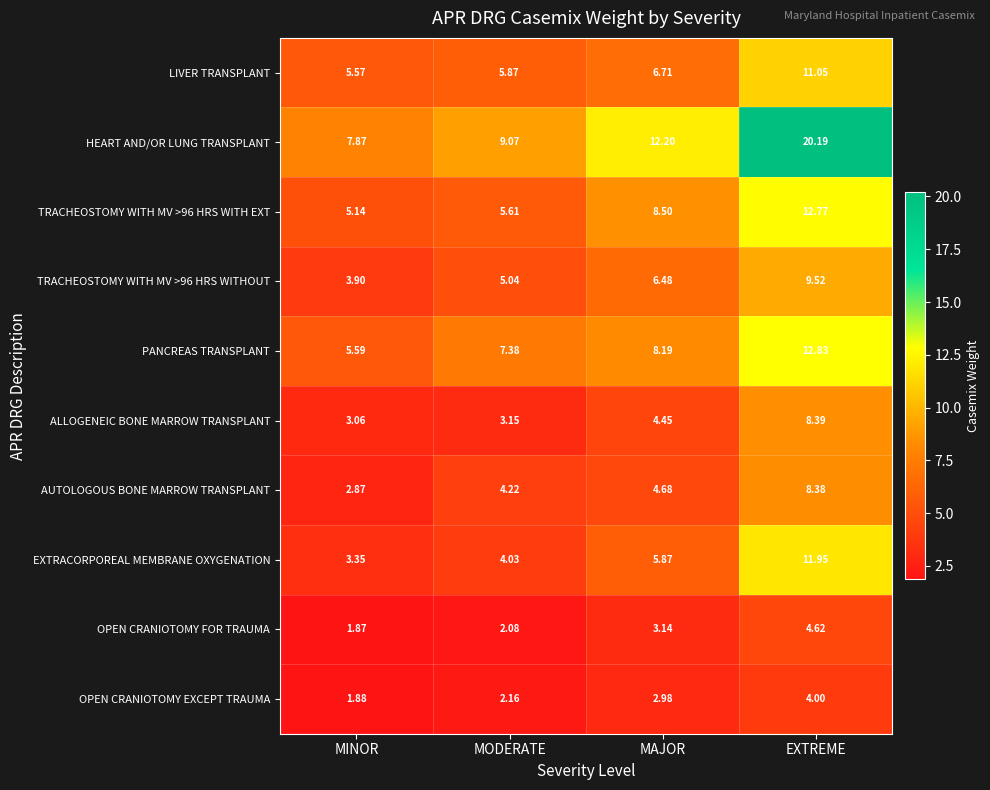

Rank the series by their maximum value, from lowest to highest.

OPEN CRANIOTOMY EXCEPT TRAUMA, OPEN CRANIOTOMY FOR TRAUMA, AUTOLOGOUS BONE MARROW TRANSPLANT, ALLOGENEIC BONE MARROW TRANSPLANT, TRACHEOSTOMY WITH MV >96 HRS WITHOUT, LIVER TRANSPLANT, EXTRACORPOREAL MEMBRANE OXYGENATION, TRACHEOSTOMY WITH MV >96 HRS WITH EXT, PANCREAS TRANSPLANT, HEART AND/OR LUNG TRANSPLANT